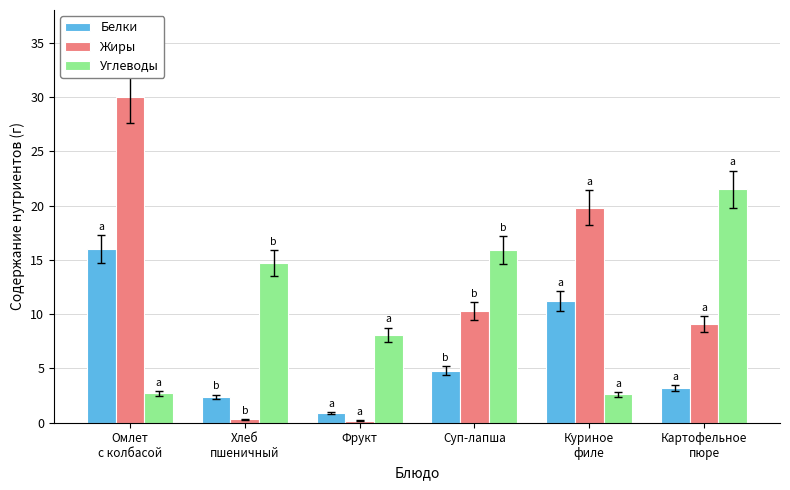

At which label does Углеводы reach its peak?

Картофельное
пюре